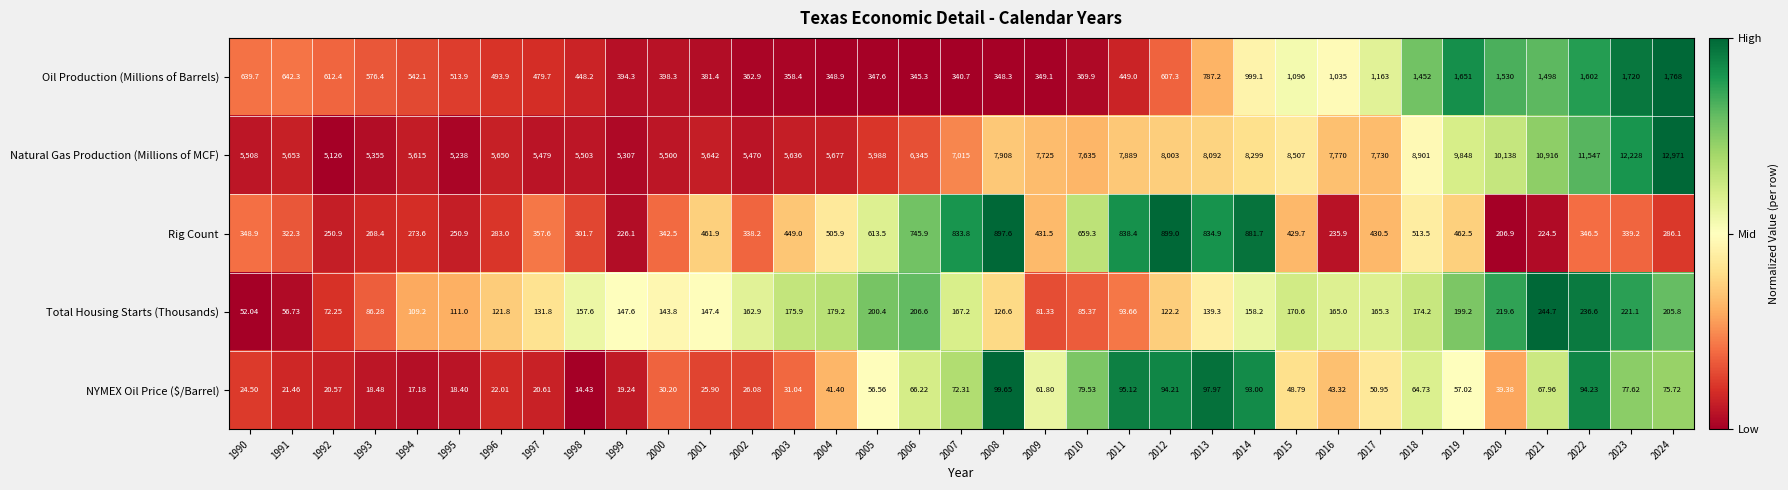

At 2018, list the series in order from smallest to largest.

NYMEX Oil Price ($/Barrel), Total Housing Starts (Thousands), Rig Count, Oil Production (Millions of Barrels), Natural Gas Production (Millions of MCF)